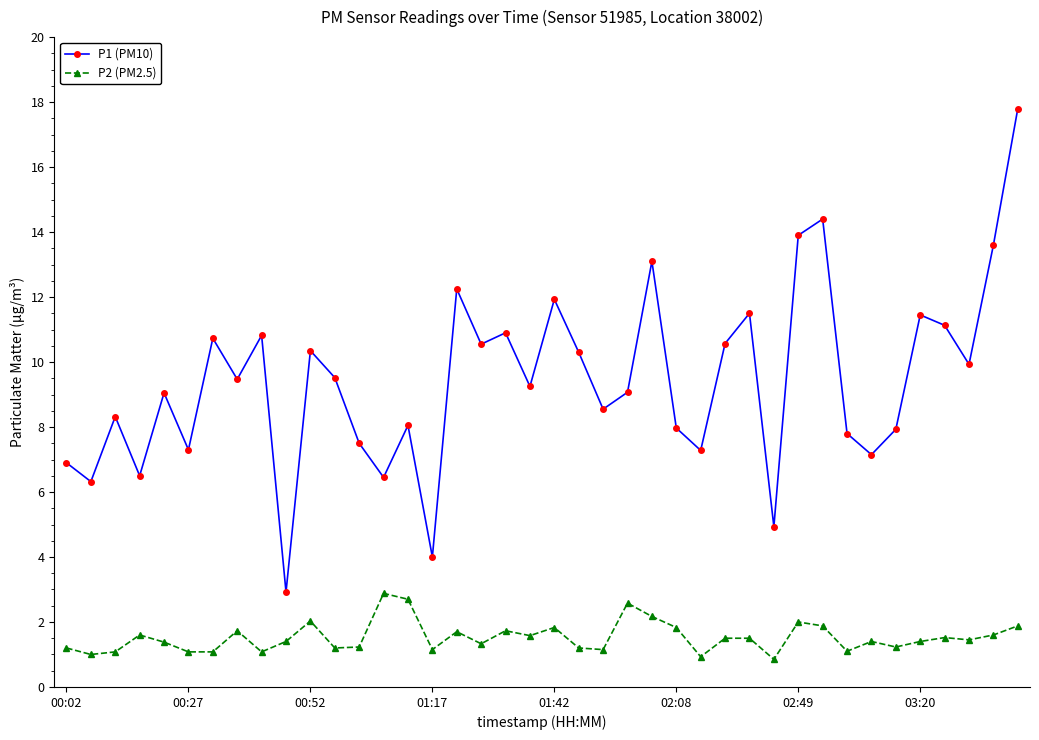

True or false: P2 (PM2.5) and P1 (PM10) cross at least once.

False